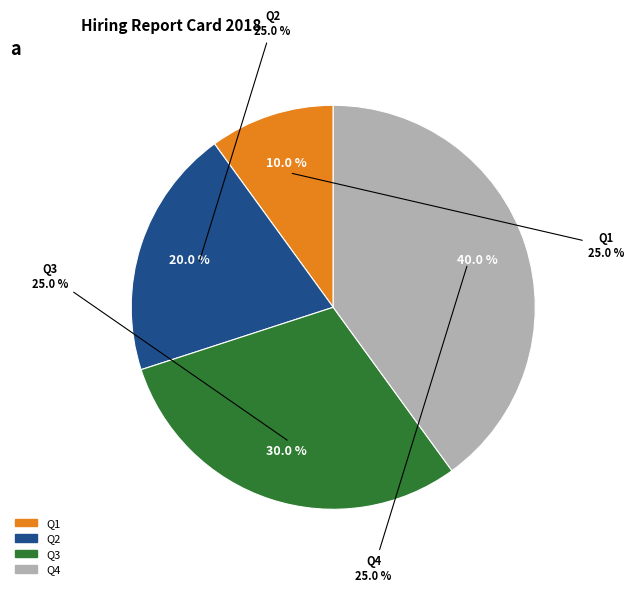

Count the number of slices in the pie.

4